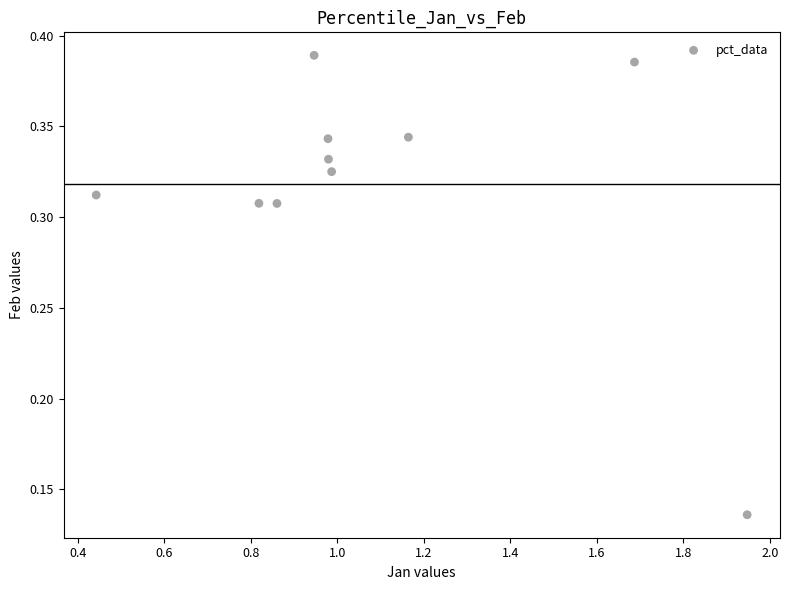

What is the range of X values (max minus min)?

1.5